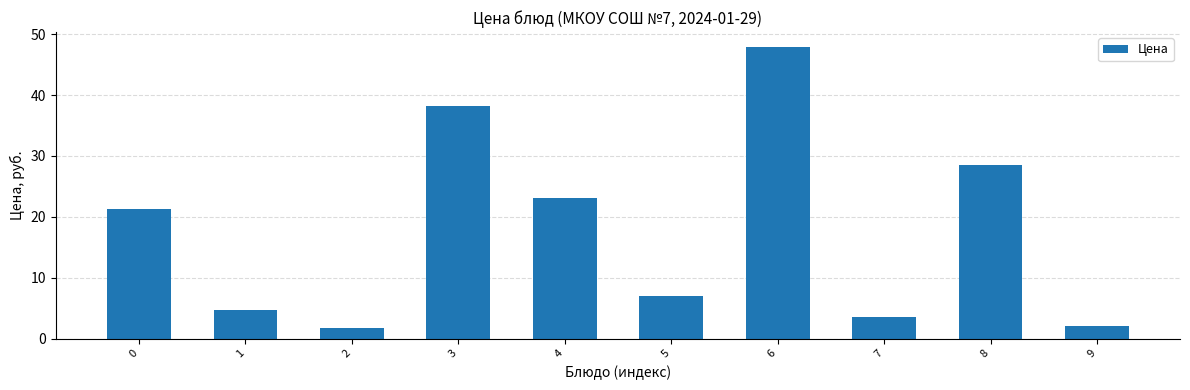

At which category does the chart reach its peak across all series?

6